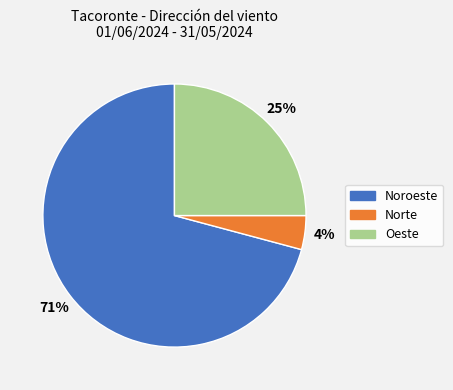

To the nearest percent, what is the difference between the largest and smallest slice percentages?

67%